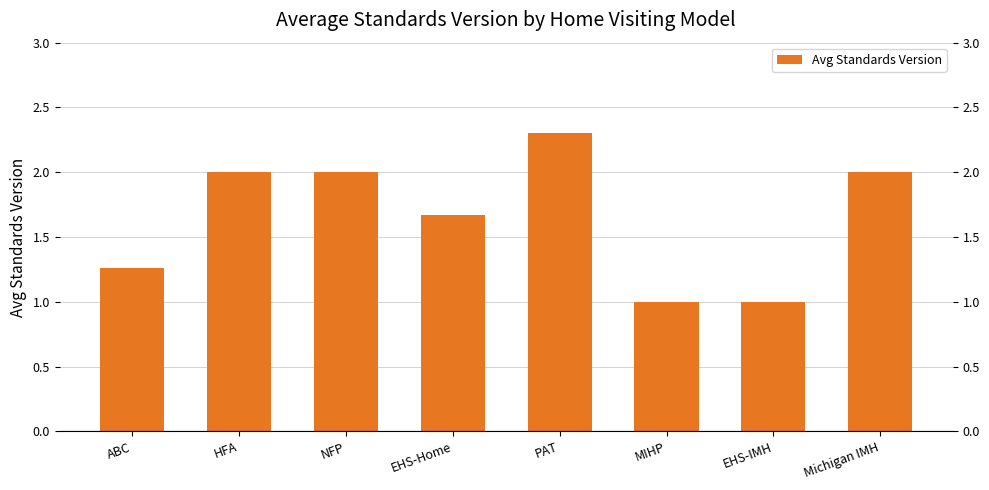

Approximately how many times larger is the value at HFA compared to MIHP?

2.0